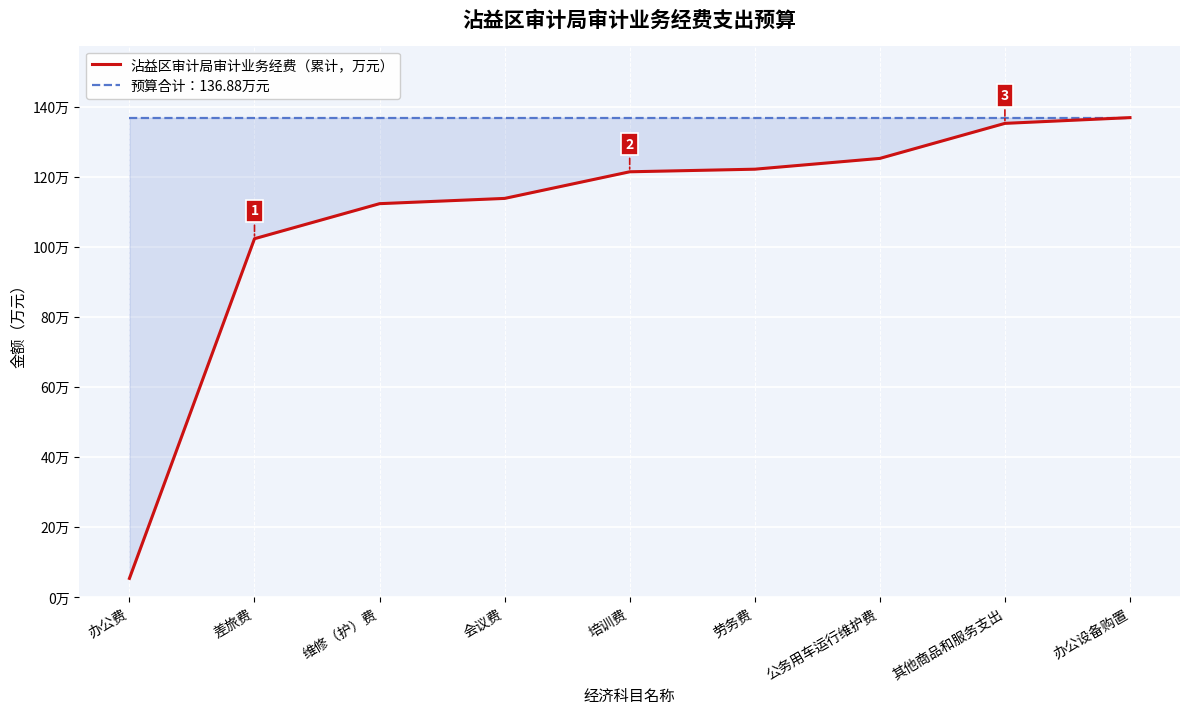

What is the maximum value for 沾益区审计局审计业务经费（累计，万元）?

136.9